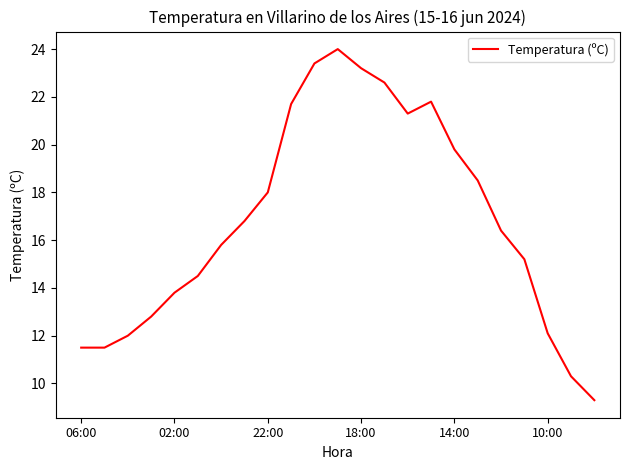

What is the maximum value shown in the chart?

24.0